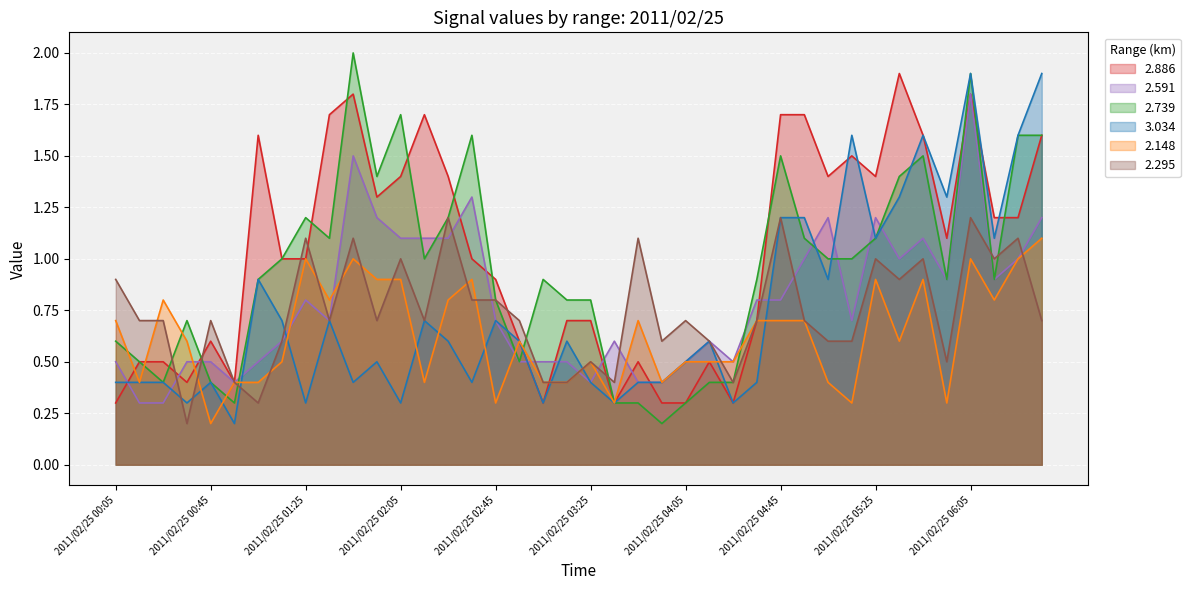

The value of 2.295 at 2011/02/25 06:35 is 1.2. True or false?

False